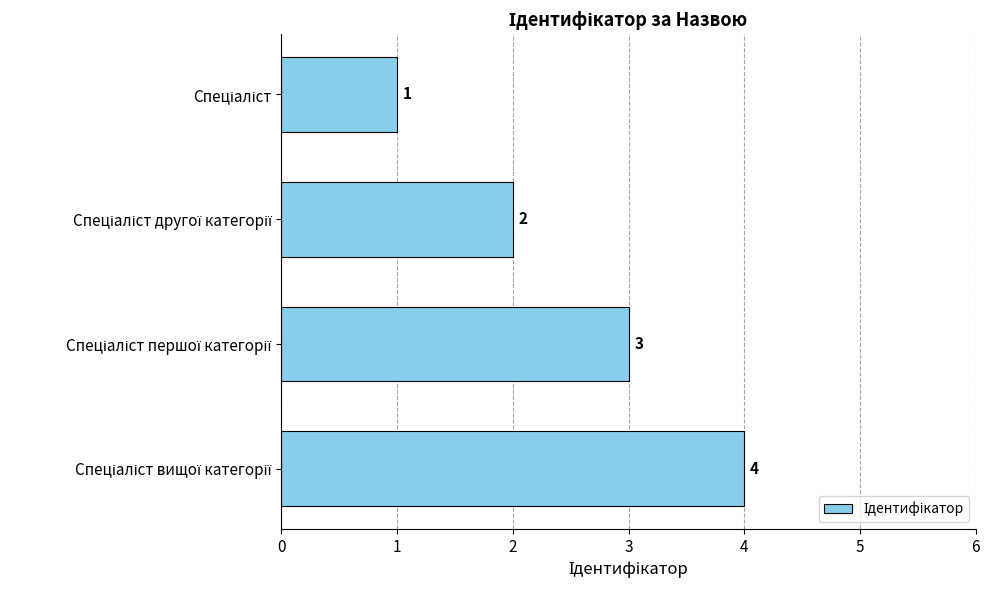

How many distinct data groups are displayed?

1